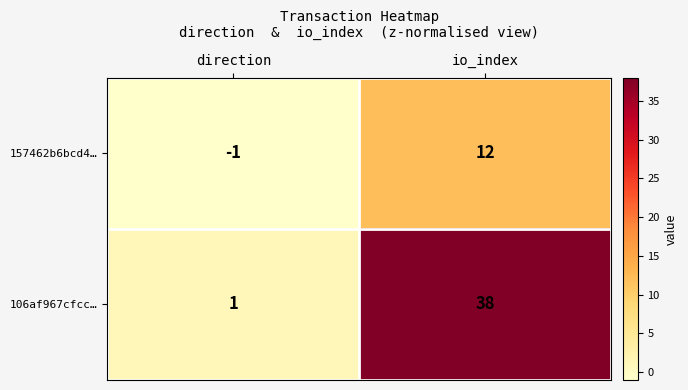

At which category does the chart reach its minimum across all series?

direction